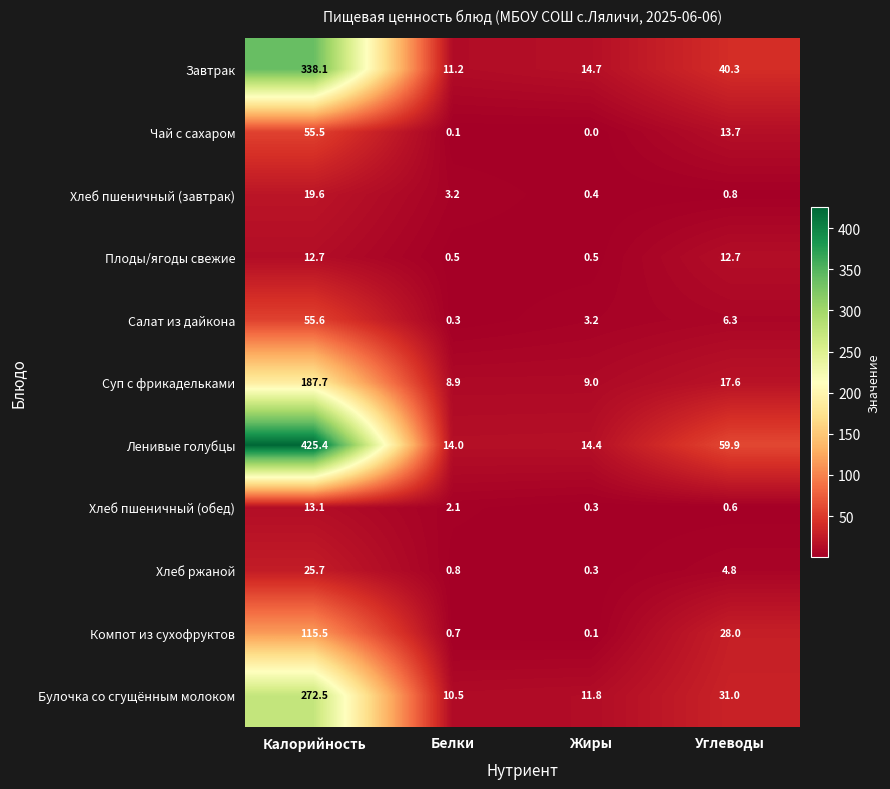

What is the difference between the highest and lowest values at Углеводы?

59.3